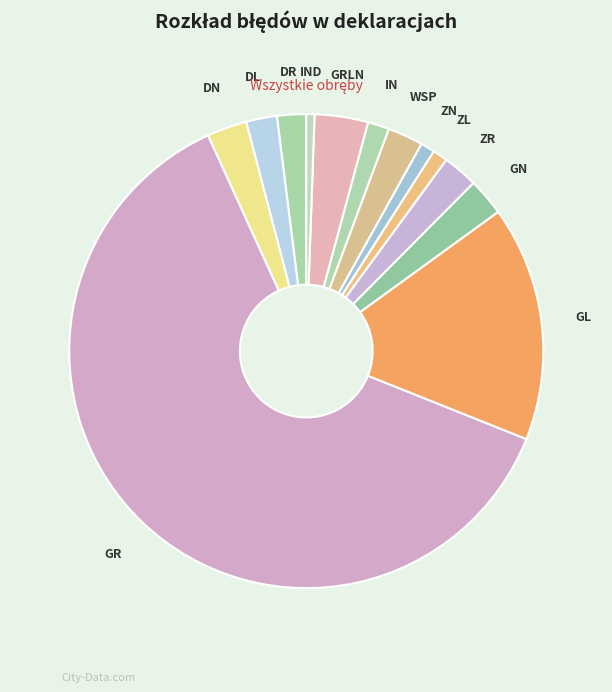

Is it true that DR is 7% of the pie?

False